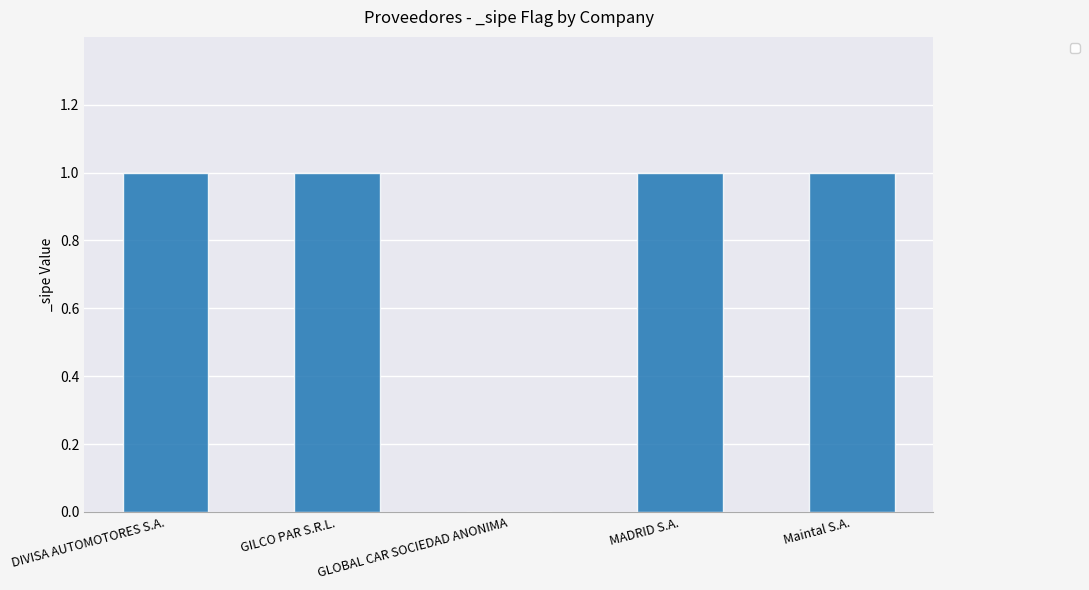

What is the difference between the values at DIVISA AUTOMOTORES S.A. and GLOBAL CAR SOCIEDAD ANONIMA?

1